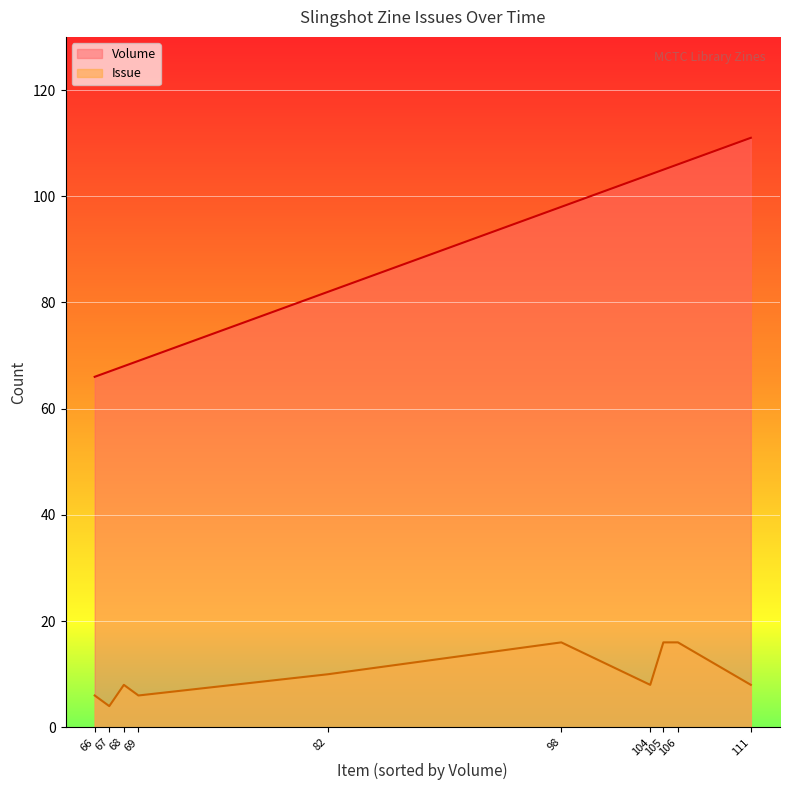

Does the chart display data point markers on the line(s)?

No